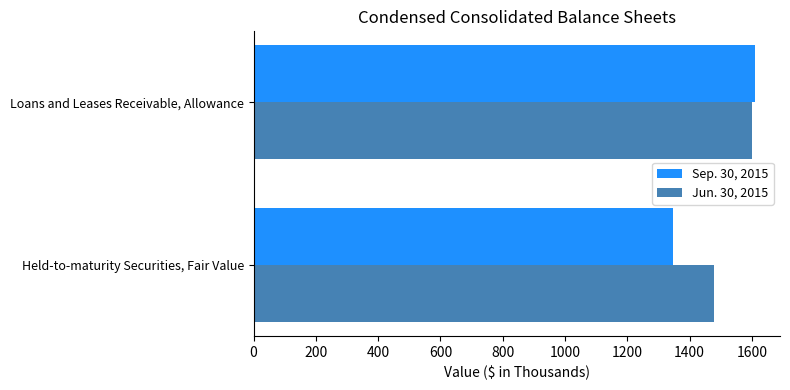

What is the maximum value shown in the chart?

1610